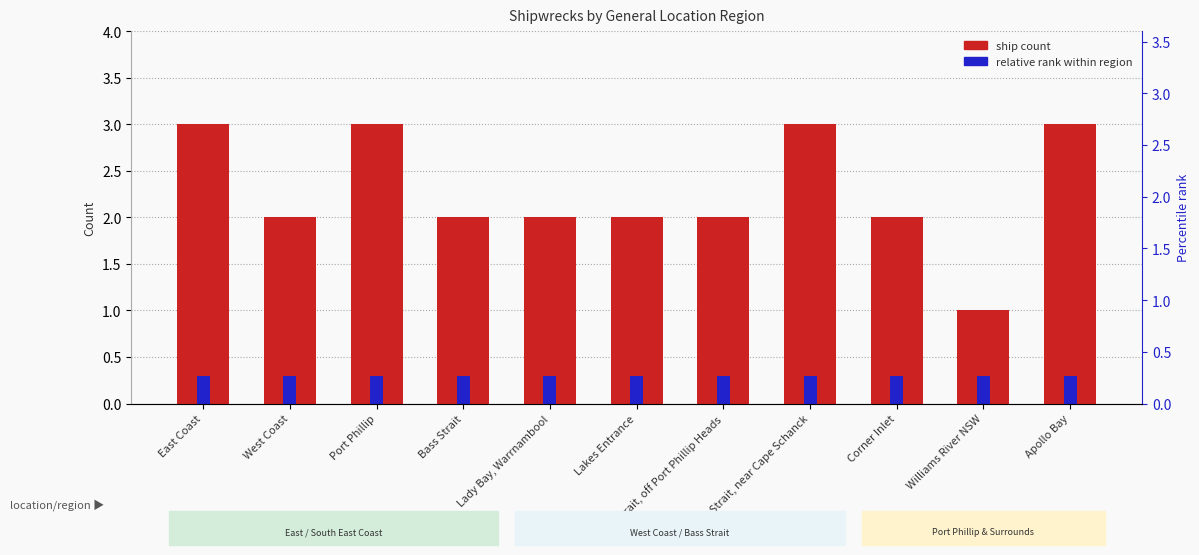

What is the minimum value for Relative rank?

0.3